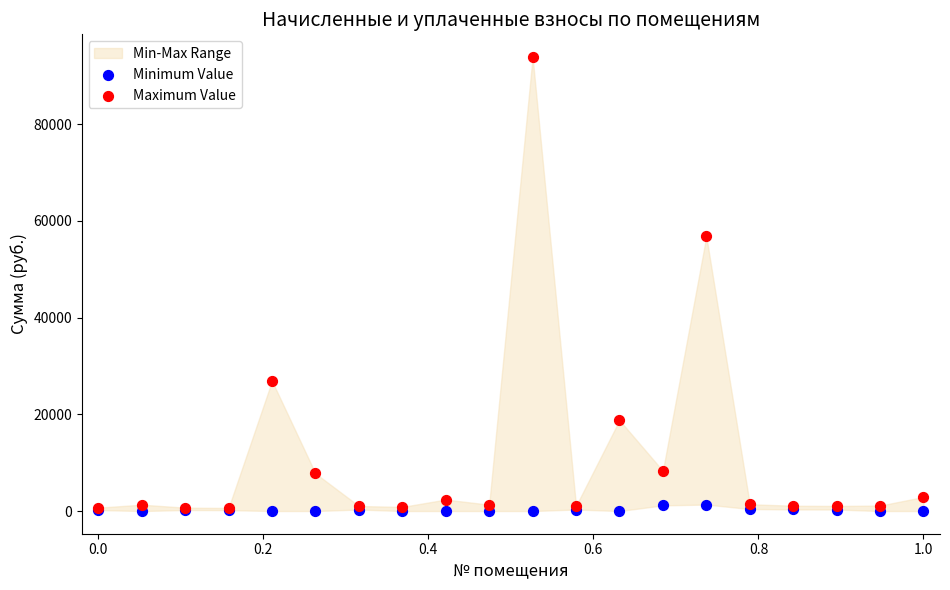

In the Maximum Value series, what Y value is closest to 47263?

56782.2